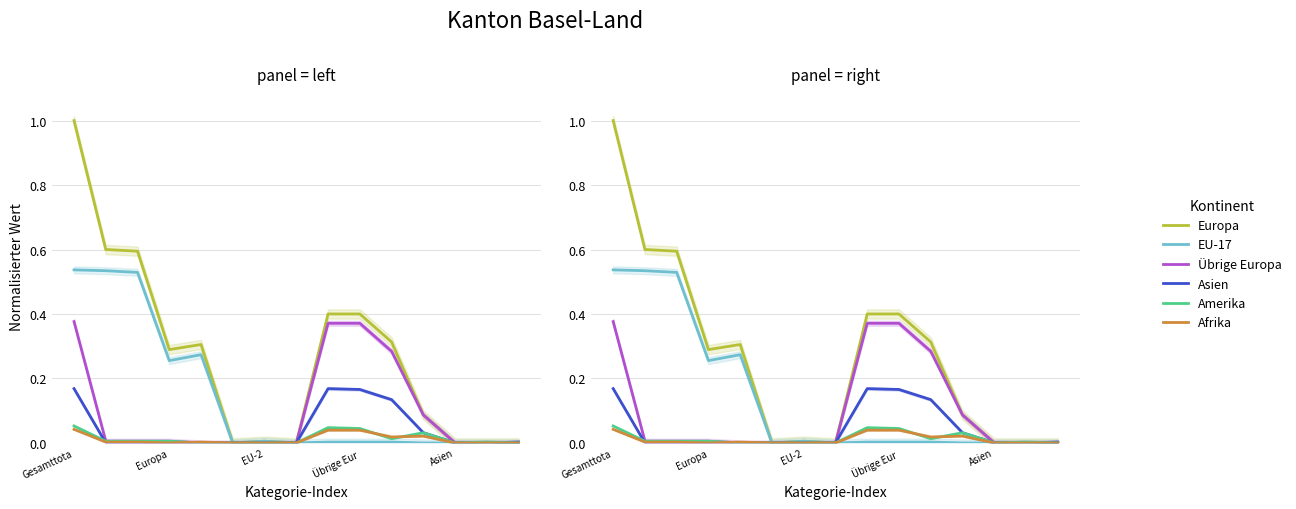

Which category has the highest value in the Europa series?

Gesamttota